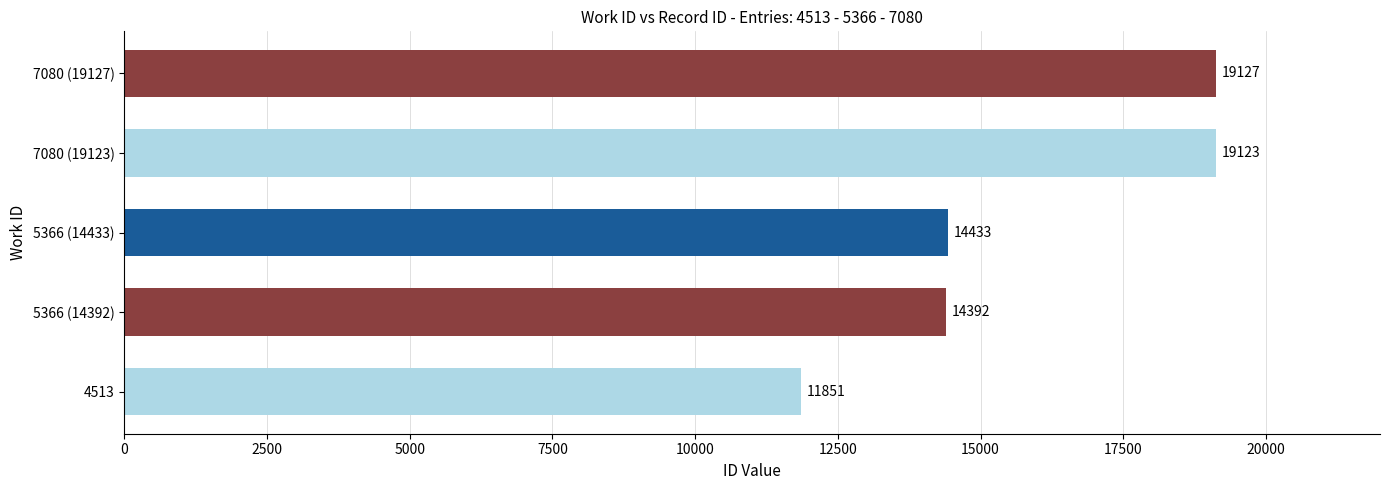

How many bars are there in total?

5